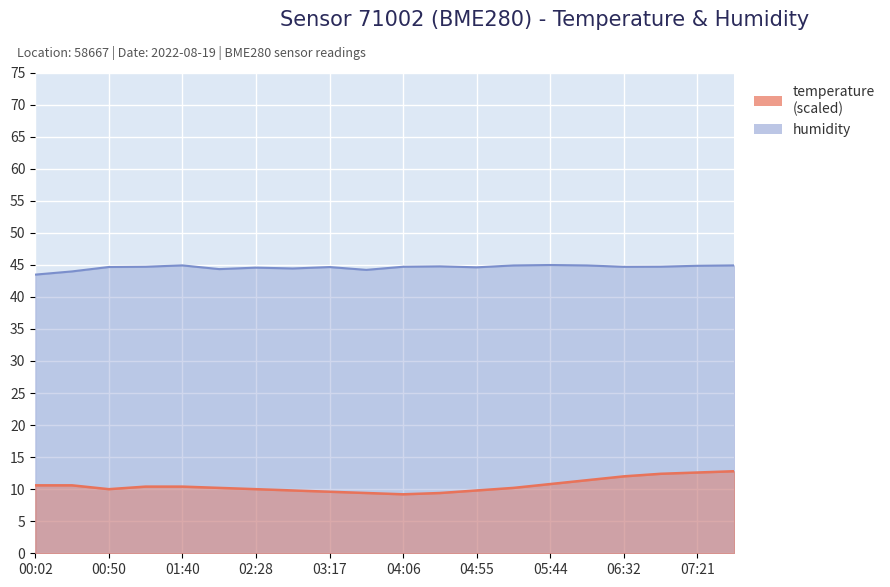

Reading left to right, what are all the values shown in this chart?

temperature: 00:02=10.6	00:26=10.6	00:50=10.0	01:15=10.4	01:40=10.4	02:04=10.2	02:28=10.0	02:53=9.8	03:17=9.6	03:42=9.4	04:06=9.2	04:30=9.4	04:55=9.8	05:19=10.2	05:44=10.8	06:08=11.4	06:32=12.0	06:57=12.4	07:21=12.6	07:46=12.8
humidity: 00:02=43.5	00:26=44.0	00:50=44.7	01:15=44.7	01:40=44.9	02:04=44.3	02:28=44.6	02:53=44.4	03:17=44.6	03:42=44.2	04:06=44.7	04:30=44.8	04:55=44.6	05:19=44.9	05:44=45.0	06:08=44.9	06:32=44.7	06:57=44.7	07:21=44.9	07:46=44.9